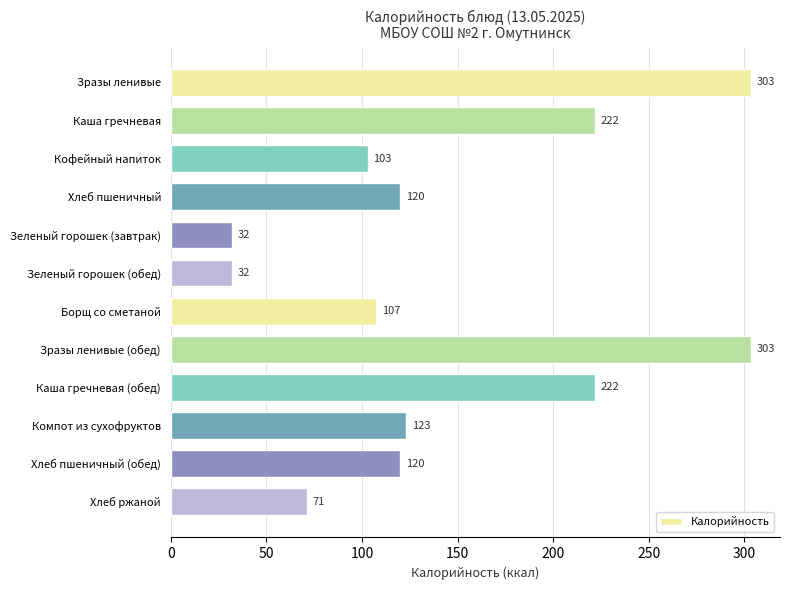

What is the difference between the maximum and minimum values?

271.6